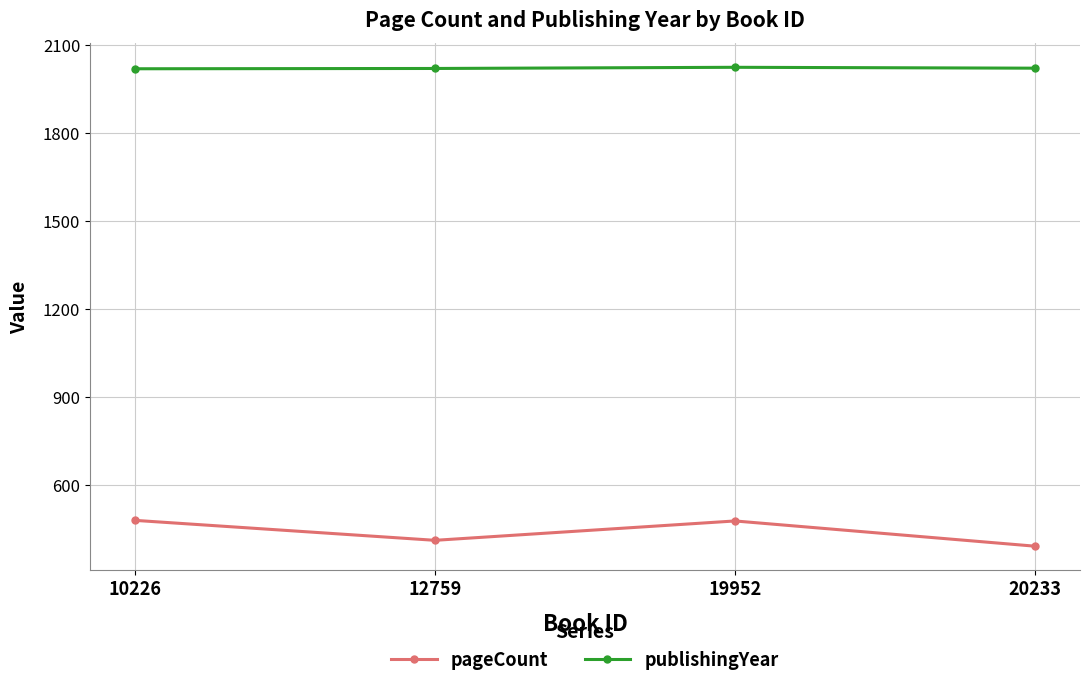

What is the difference between the second highest and second lowest values in the publishingYear series?

1